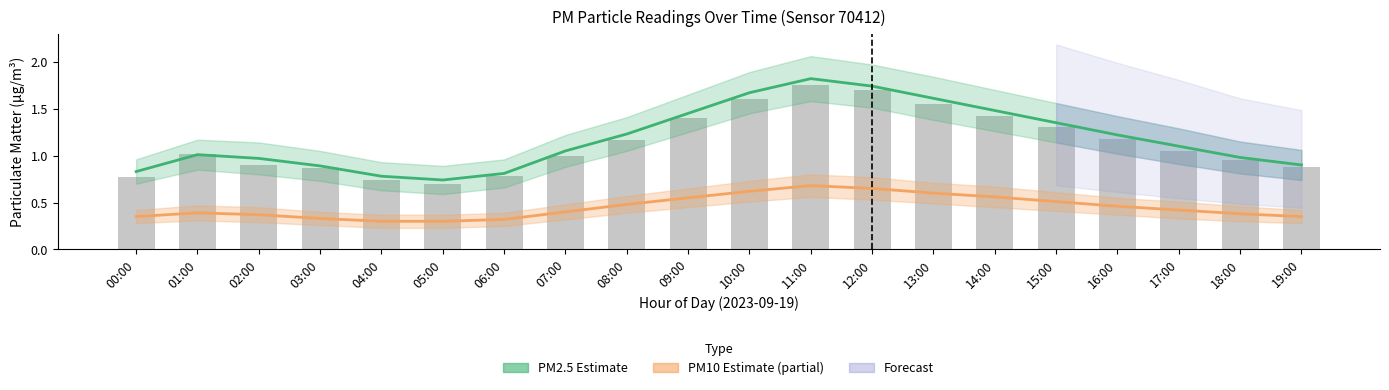

Rank the series at 13:00 from highest to lowest value.

PM2.5 (P1) Estimate, PM10 (P2) Estimate